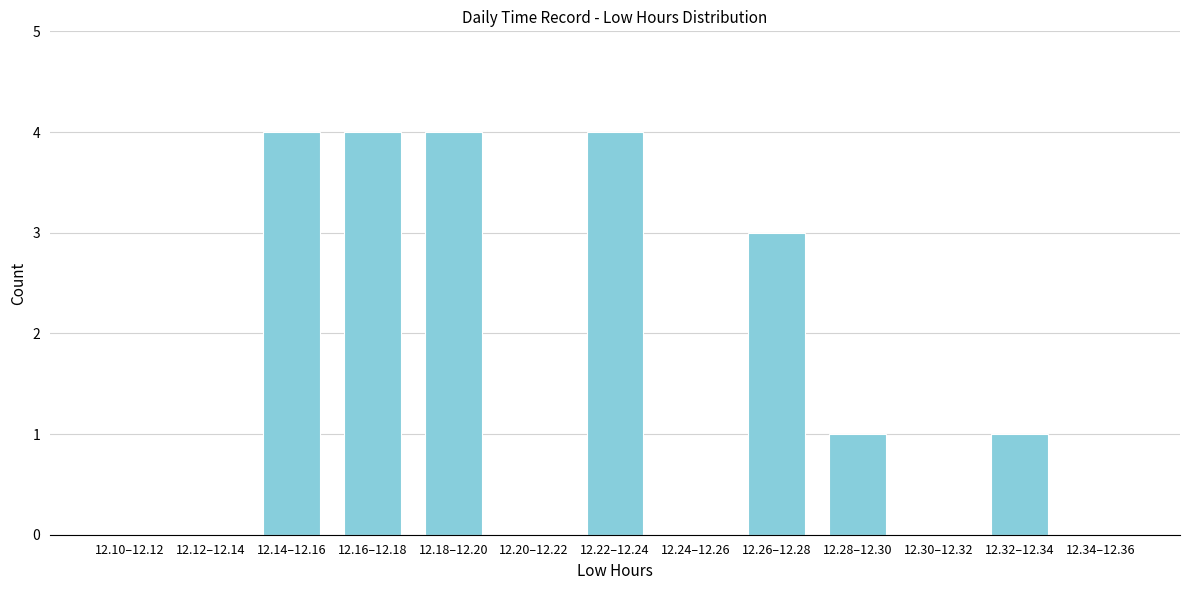

Reading right to left, extract all data points from this chart.

12.34–12.36=0	12.32–12.34=1	12.30–12.32=0	12.28–12.30=1	12.26–12.28=3	12.24–12.26=0	12.22–12.24=4	12.20–12.22=0	12.18–12.20=4	12.16–12.18=4	12.14–12.16=4	12.12–12.14=0	12.10–12.12=0